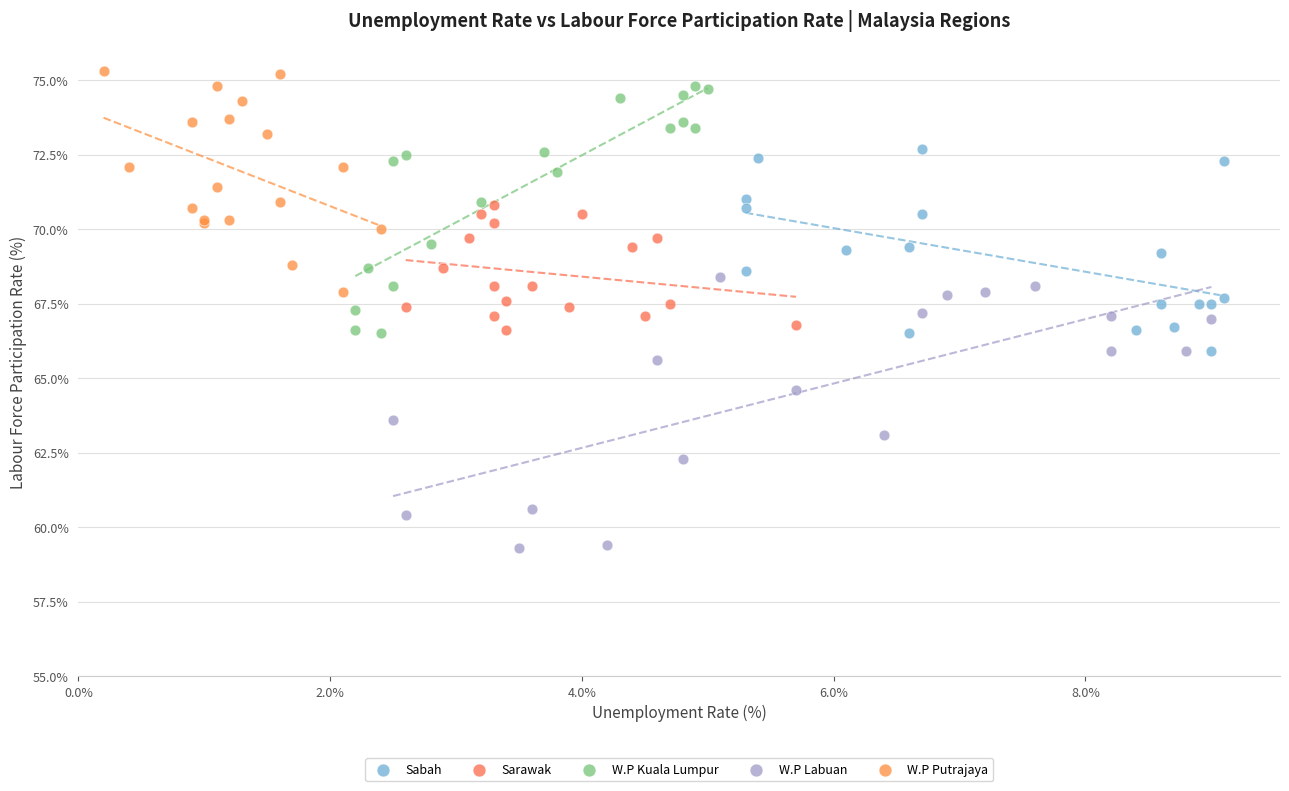

Which series reaches the minimum Y coordinate?

W.P Labuan